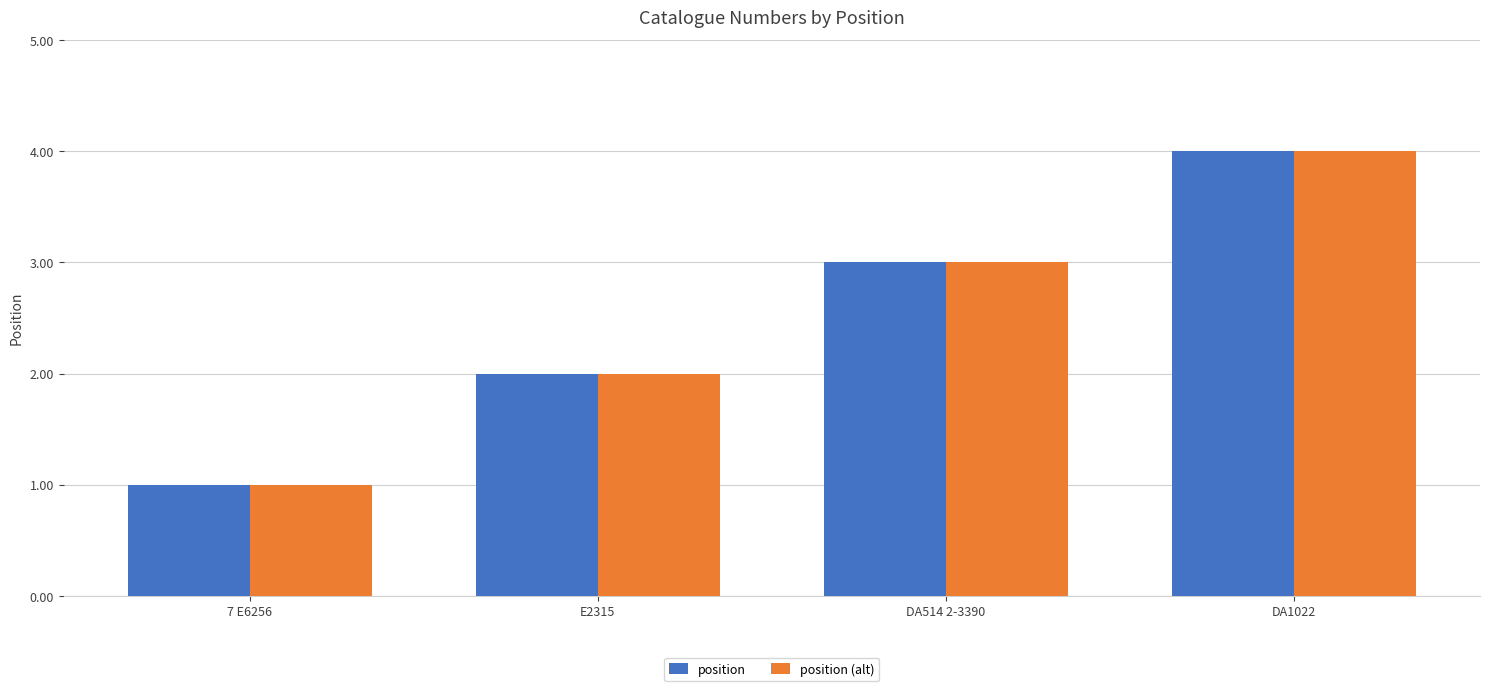

Is the value of position at E2315 greater than the value of position (alt) at DA1022?

No